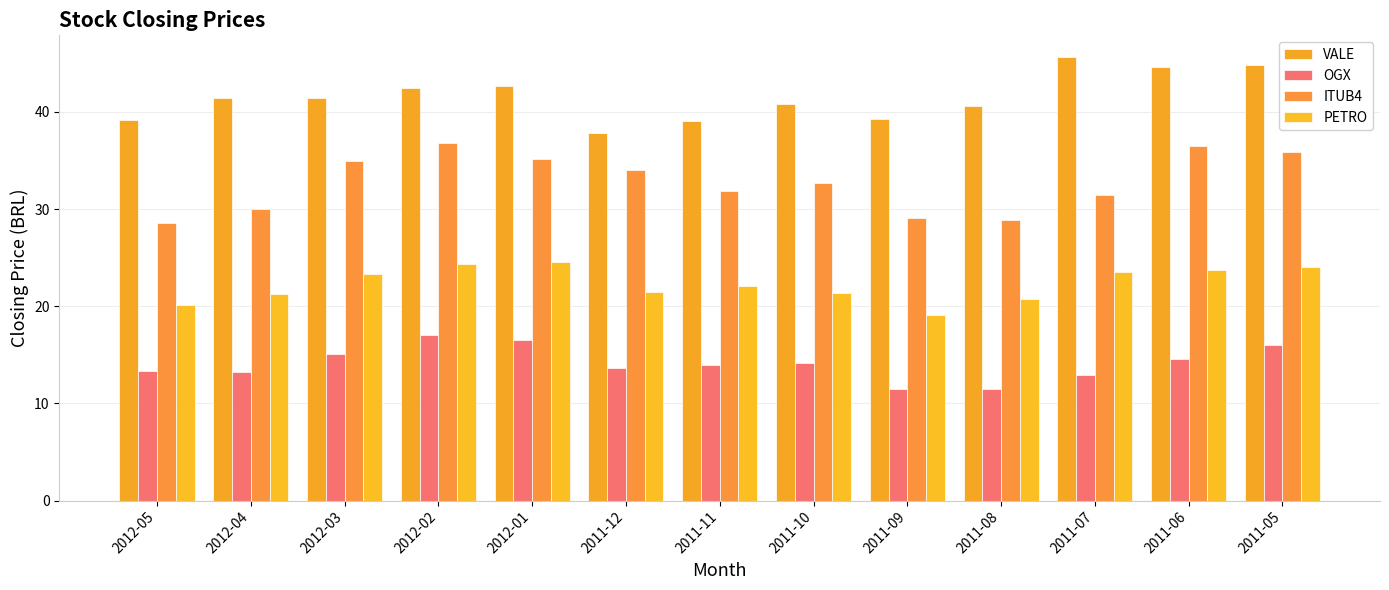

True or false: ITUB4 has a value of 19.5 at 2011-06.

False